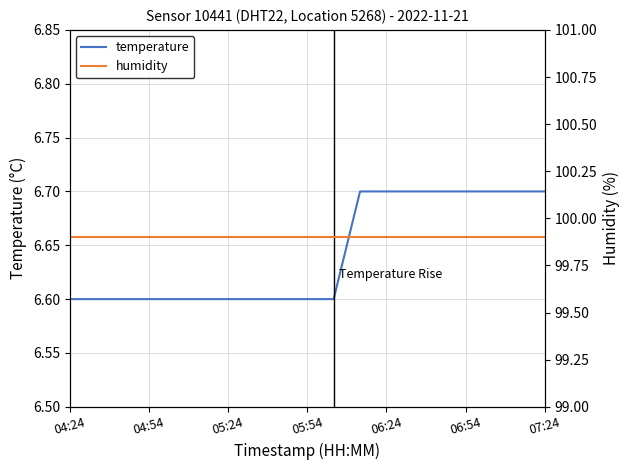

Rank the series by their maximum value, from lowest to highest.

temperature, humidity